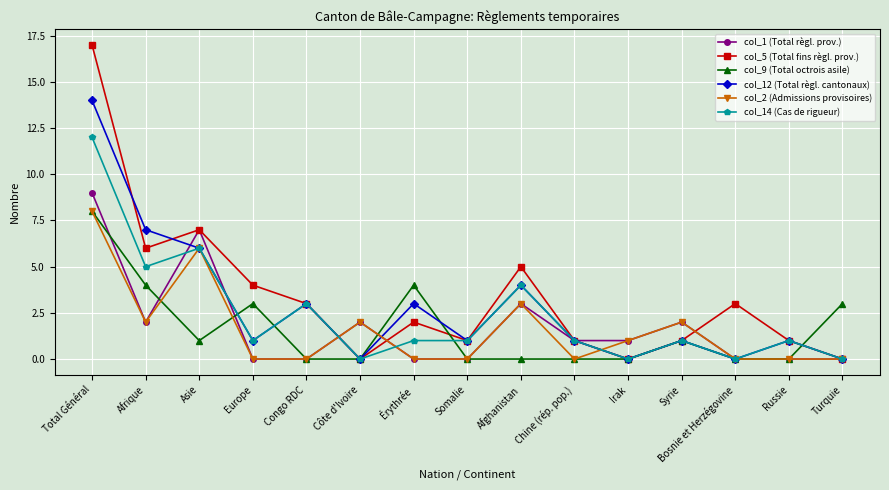

Reading left to right, extract all data points from this chart.

col_1 (Total règl. prov.): Total Général=9	Afrique=2	Asie=7	Europe=0	Congo RDC=0	Côte d'Ivoire=2	Érythrée=0	Somalie=0	Afghanistan=3	Chine (rép. pop.)=1	Irak=1	Syrie=2	Bosnie et Herzégovine=0	Russie=0	Turquie=0
col_5 (Total fins règl. prov.): Total Général=17	Afrique=6	Asie=7	Europe=4	Congo RDC=3	Côte d'Ivoire=0	Érythrée=2	Somalie=1	Afghanistan=5	Chine (rép. pop.)=1	Irak=0	Syrie=1	Bosnie et Herzégovine=3	Russie=1	Turquie=0
col_9 (Total octrois asile): Total Général=8	Afrique=4	Asie=1	Europe=3	Congo RDC=0	Côte d'Ivoire=0	Érythrée=4	Somalie=0	Afghanistan=0	Chine (rép. pop.)=0	Irak=0	Syrie=1	Bosnie et Herzégovine=0	Russie=0	Turquie=3
col_12 (Total règl. cantonaux): Total Général=14	Afrique=7	Asie=6	Europe=1	Congo RDC=3	Côte d'Ivoire=0	Érythrée=3	Somalie=1	Afghanistan=4	Chine (rép. pop.)=1	Irak=0	Syrie=1	Bosnie et Herzégovine=0	Russie=1	Turquie=0
col_2 (Admissions provisoires): Total Général=8	Afrique=2	Asie=6	Europe=0	Congo RDC=0	Côte d'Ivoire=2	Érythrée=0	Somalie=0	Afghanistan=3	Chine (rép. pop.)=0	Irak=1	Syrie=2	Bosnie et Herzégovine=0	Russie=0	Turquie=0
col_14 (Cas de rigueur): Total Général=12	Afrique=5	Asie=6	Europe=1	Congo RDC=3	Côte d'Ivoire=0	Érythrée=1	Somalie=1	Afghanistan=4	Chine (rép. pop.)=1	Irak=0	Syrie=1	Bosnie et Herzégovine=0	Russie=1	Turquie=0